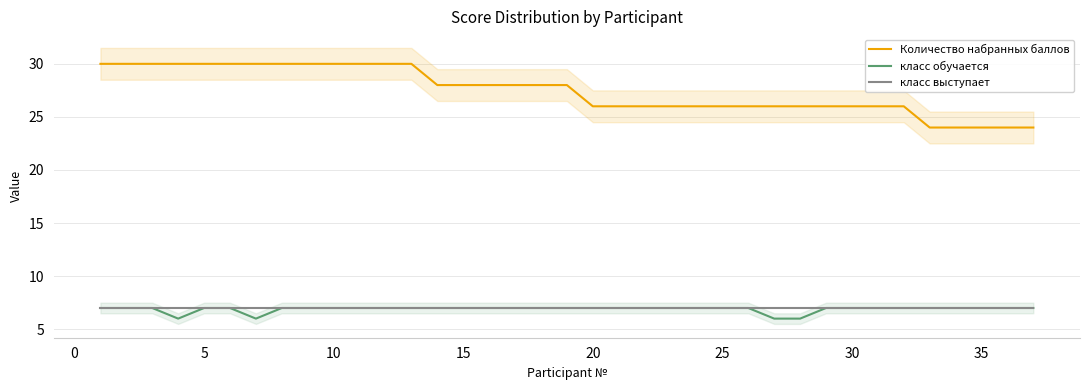

True or false: Количество набранных баллов and класс обучается cross at least once.

False